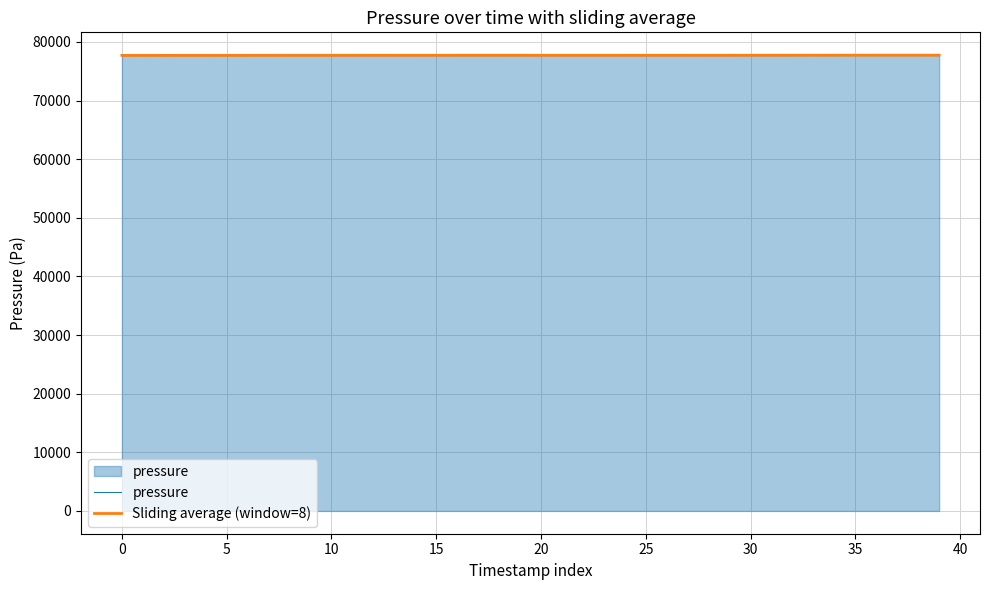

How many values in the Sliding average (window=8) series exceed 77726?

24